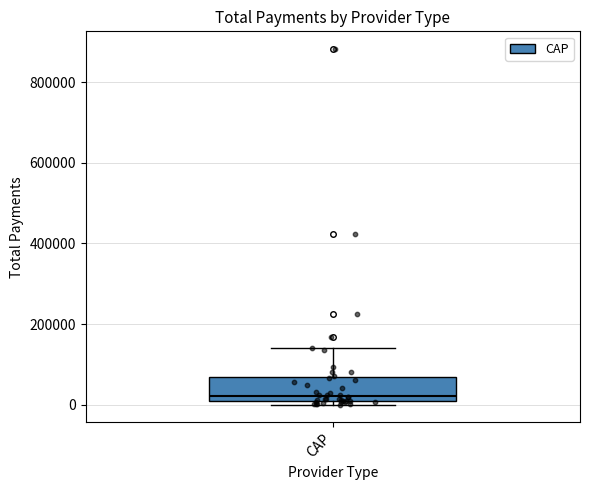

Where does the upper whisker of the box for CAP end on the y-axis? The values are not printed on the chart, so give them approximately, as read against the axis.

140000